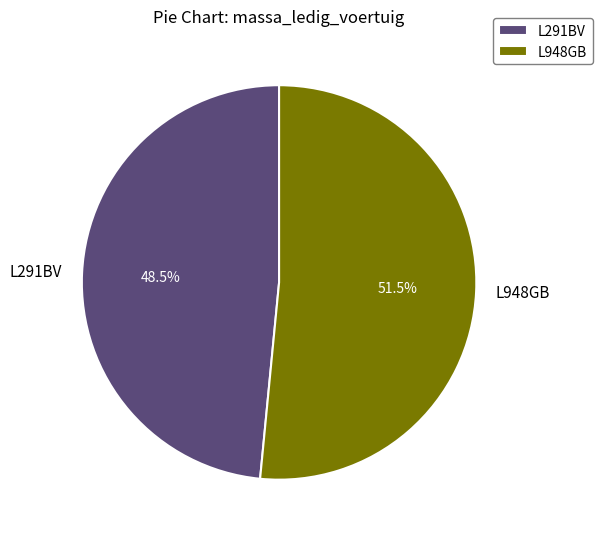

How much of the chart is everything except L948GB?

48.5%